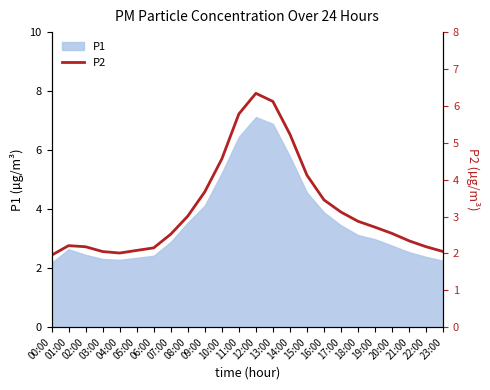

The chart shows a value of 3.0 at 08:00. True or false?

True